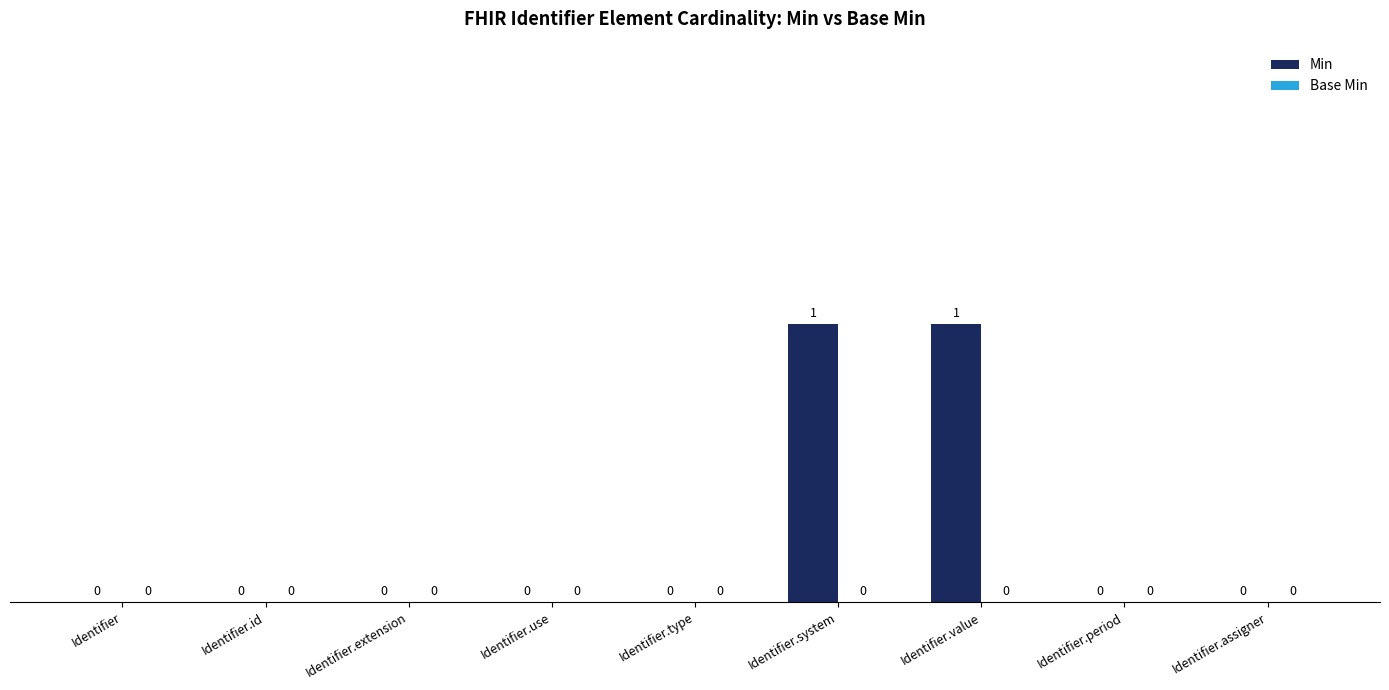

Is it true that the value at Identifier is 0?

True